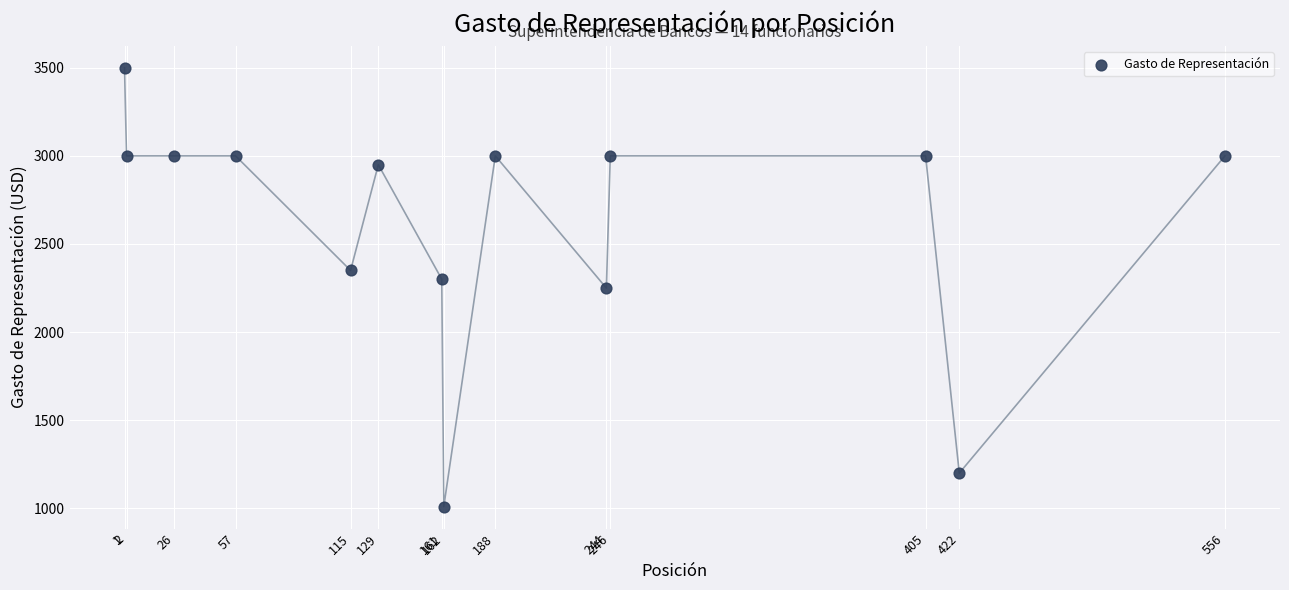

What is the range of X values (max minus min)?

555